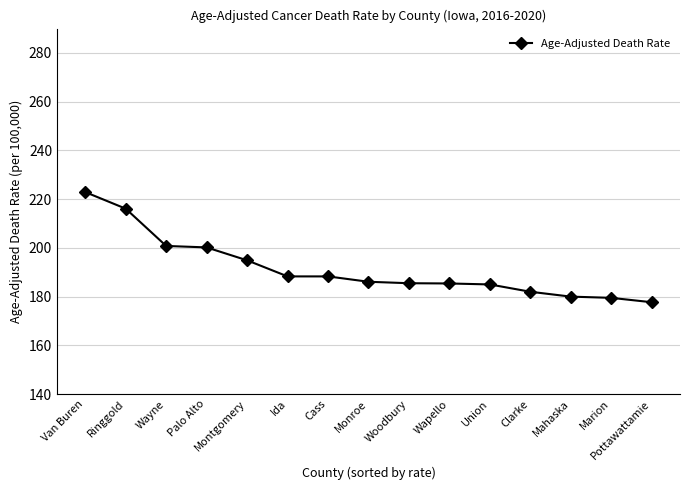

Count the number of data series in this chart.

1